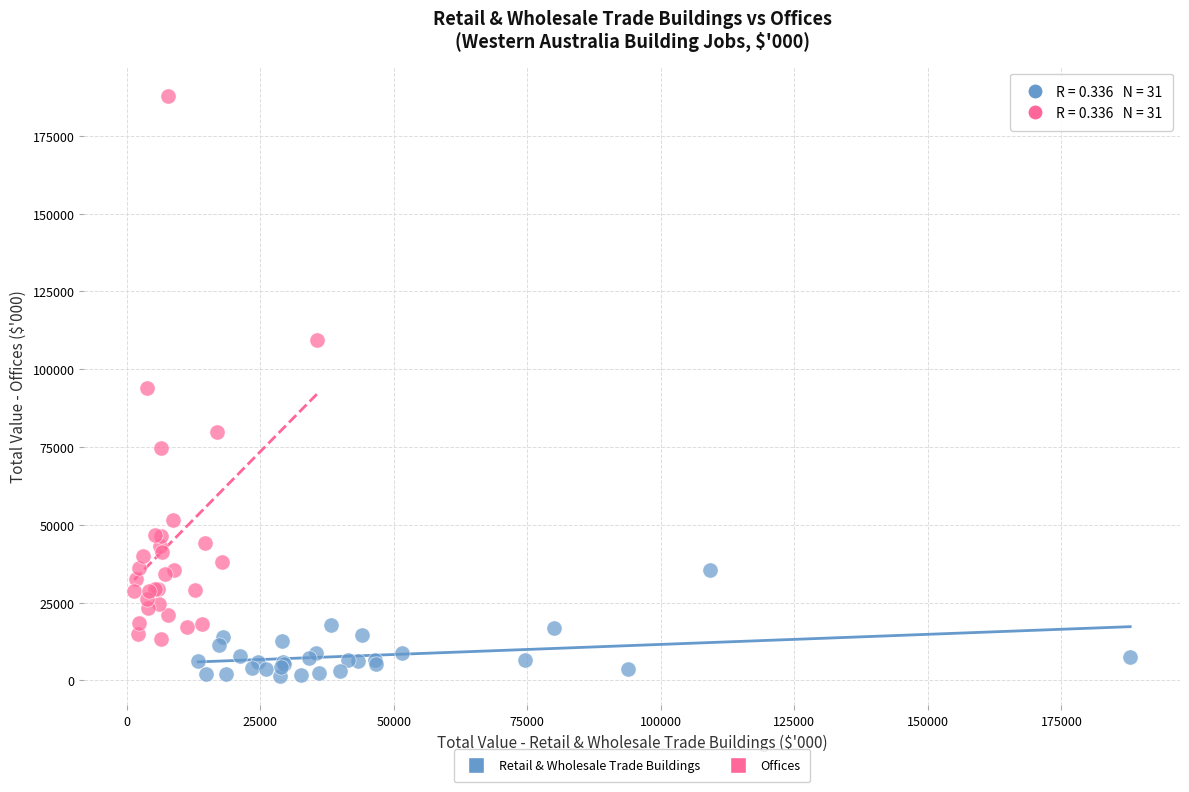

Which series has the largest Y range (max minus min)?

Offices